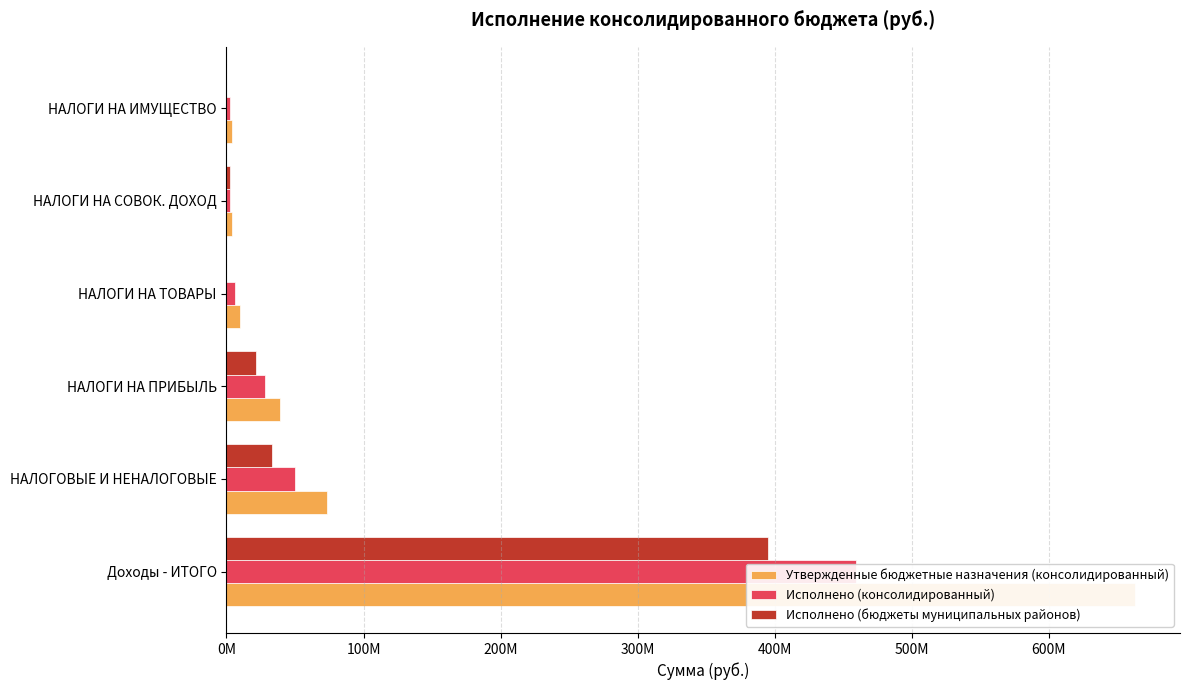

Reading left to right, extract all data points from this chart.

Утвержденные бюджетные назначения (консолидированный): 662706667.0	73442100.0	39426600.0	9601500.0	4201000.0	4074800.0
Исполнено (консолидированный): 459047294.7	49953509.4	28106605.9	5920155.8	2805637.2	2712190.2
Исполнено (бюджеты муниципальных районов): 394991420.4	33160697.9	21292883.1	0.0	2712816.4	0.0